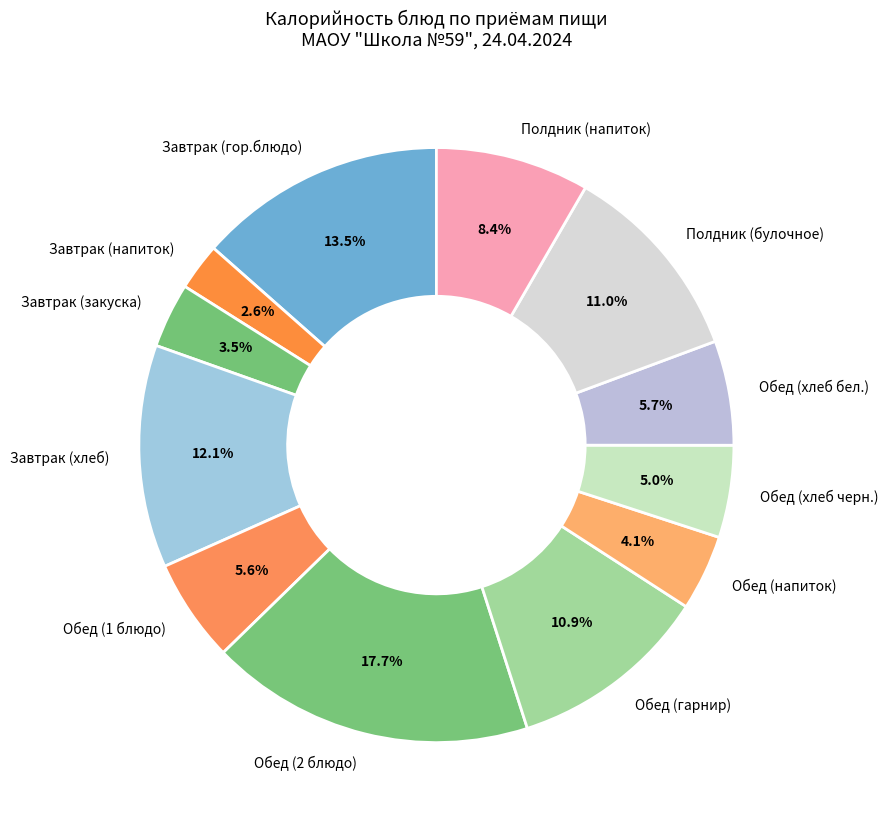

Count the number of slices in the pie.

12